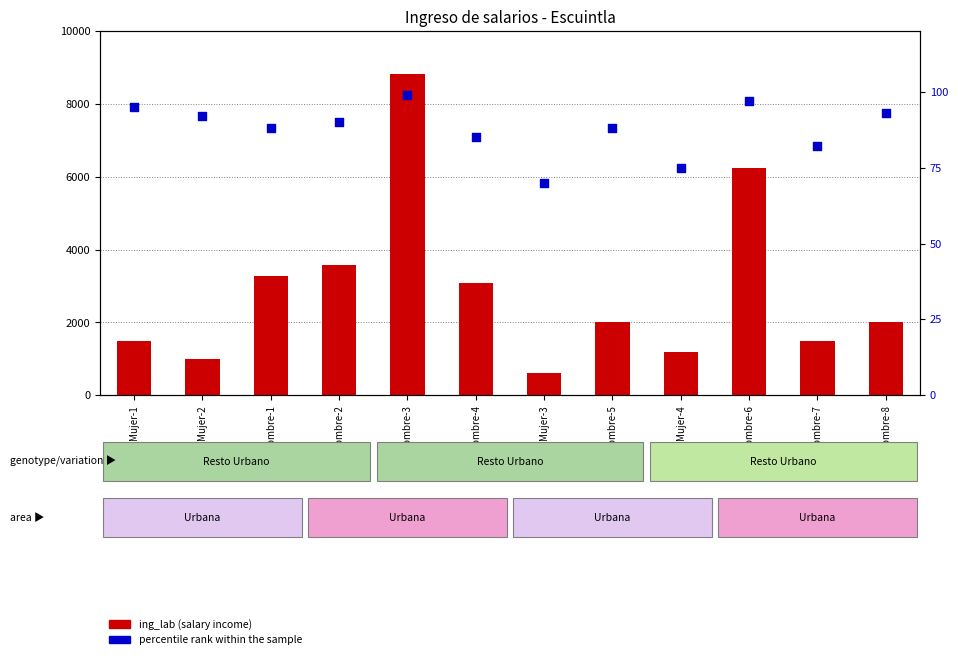

Is the value of percentile rank within the sample at Mujer-1 greater than the value of ing_lab (salary income) at Hombre-6?

No